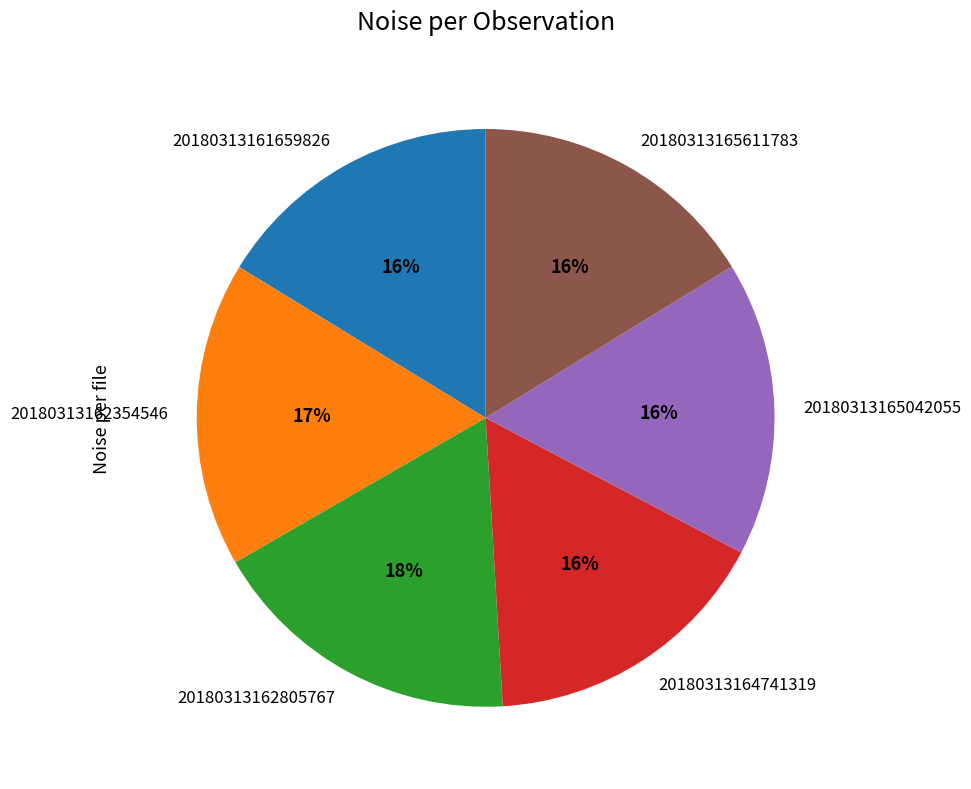

To the nearest percent, what is the combined percentage of 20180313161659826 and 20180313162805767?

34%